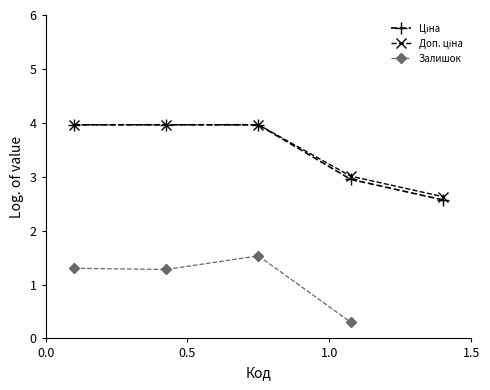

What is the minimum value shown in the chart?

0.3